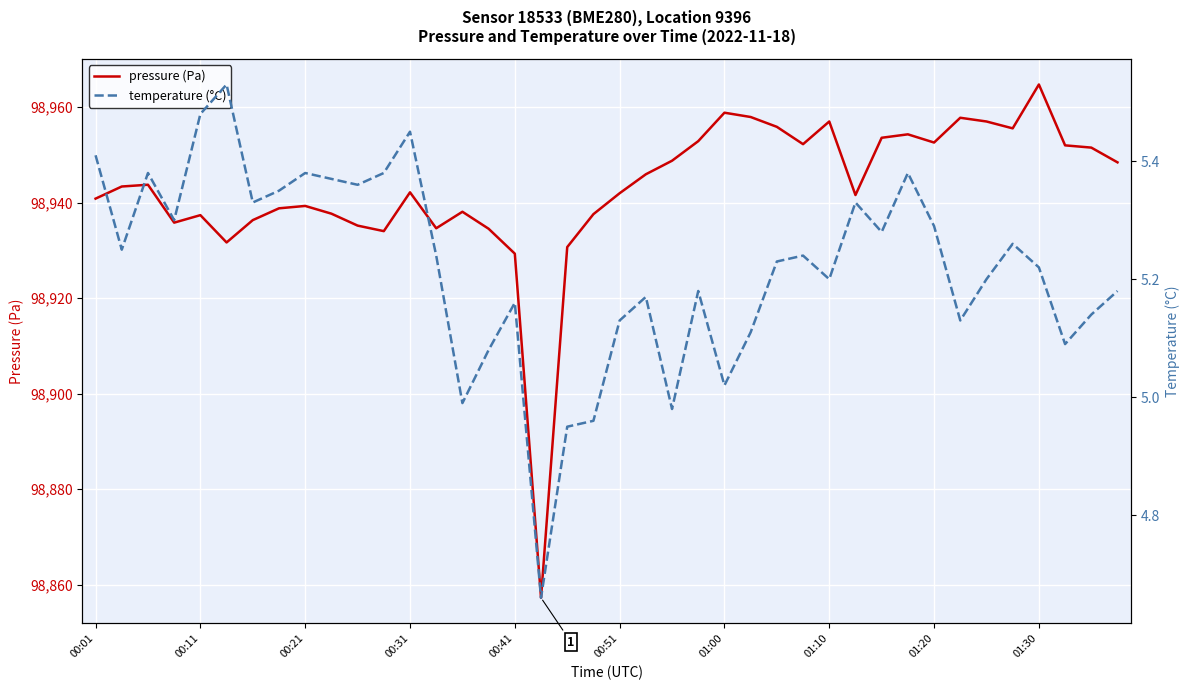

Is this an area chart (filled region under the line)?

No